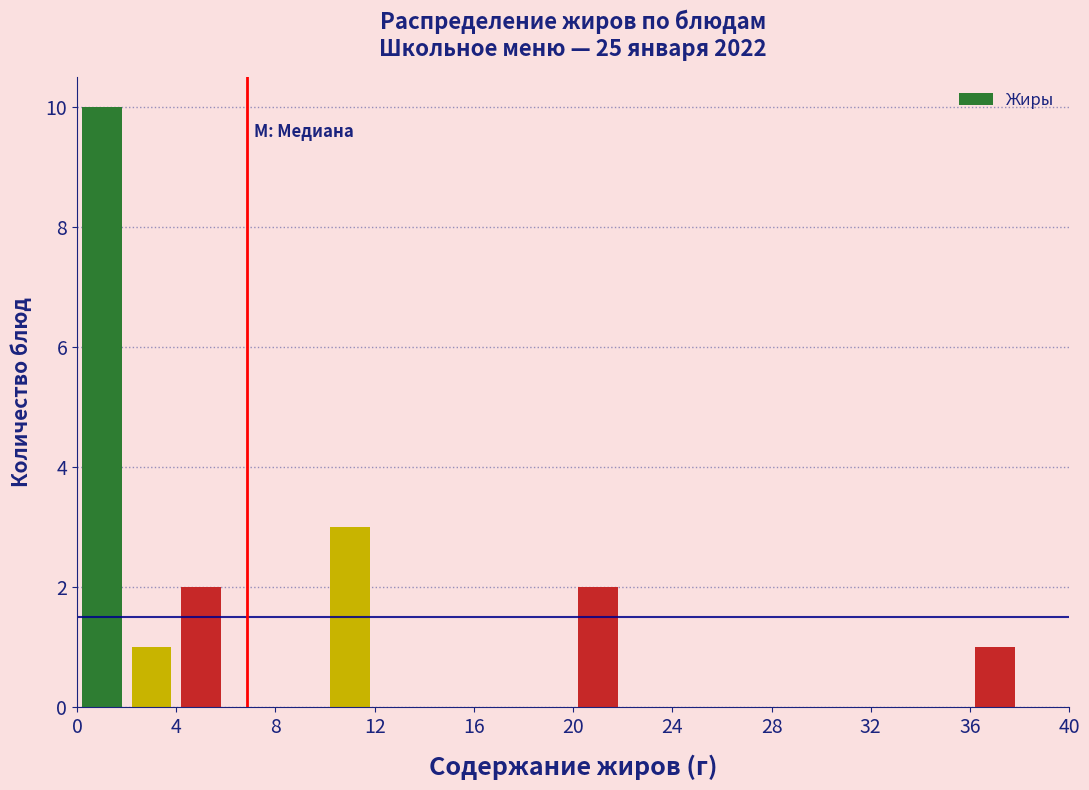

Over which range of the x-axis is the bar tallest?

0 to 2